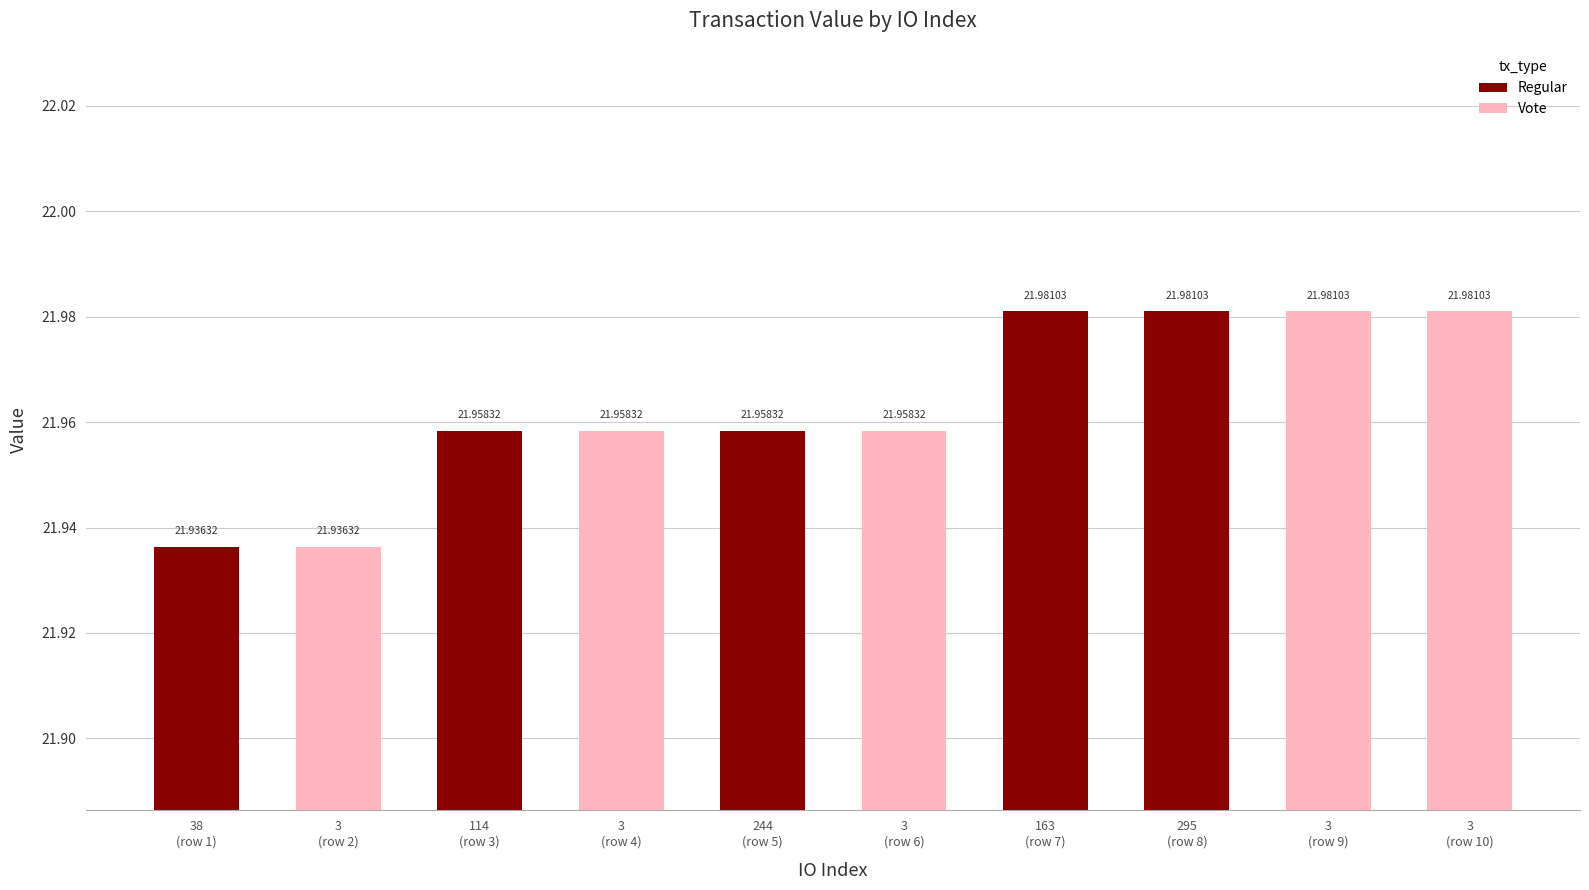

What is the smallest value displayed?

21.9